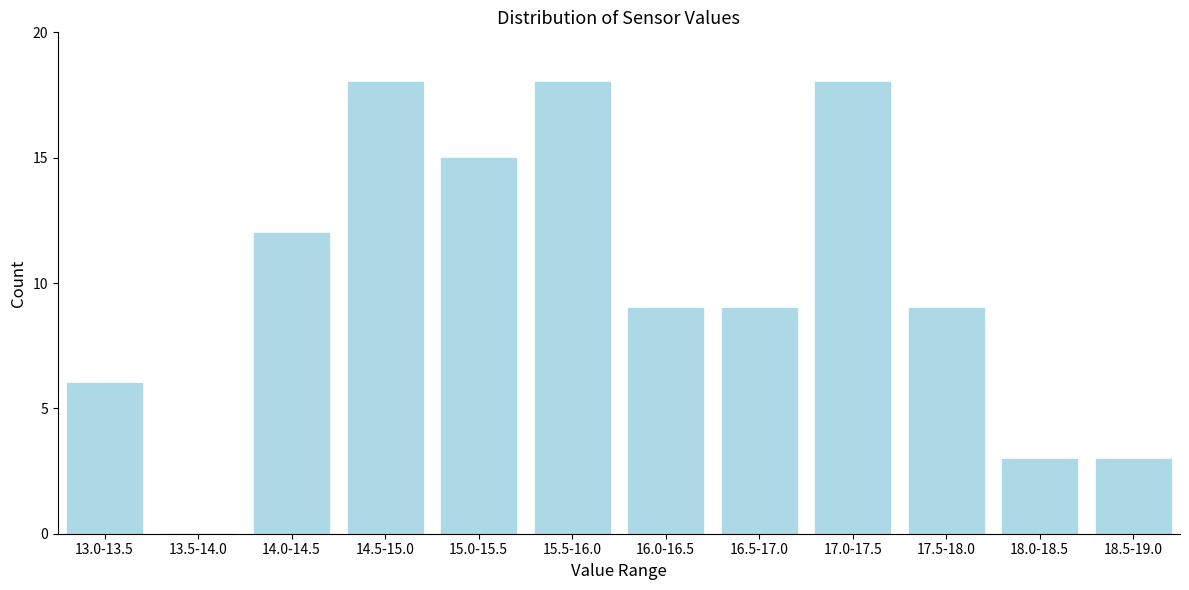

Reading left to right, what are all the values shown in this chart?

13.0-13.5=6	13.5-14.0=0	14.0-14.5=12	14.5-15.0=18	15.0-15.5=15	15.5-16.0=18	16.0-16.5=9	16.5-17.0=9	17.0-17.5=18	17.5-18.0=9	18.0-18.5=3	18.5-19.0=3